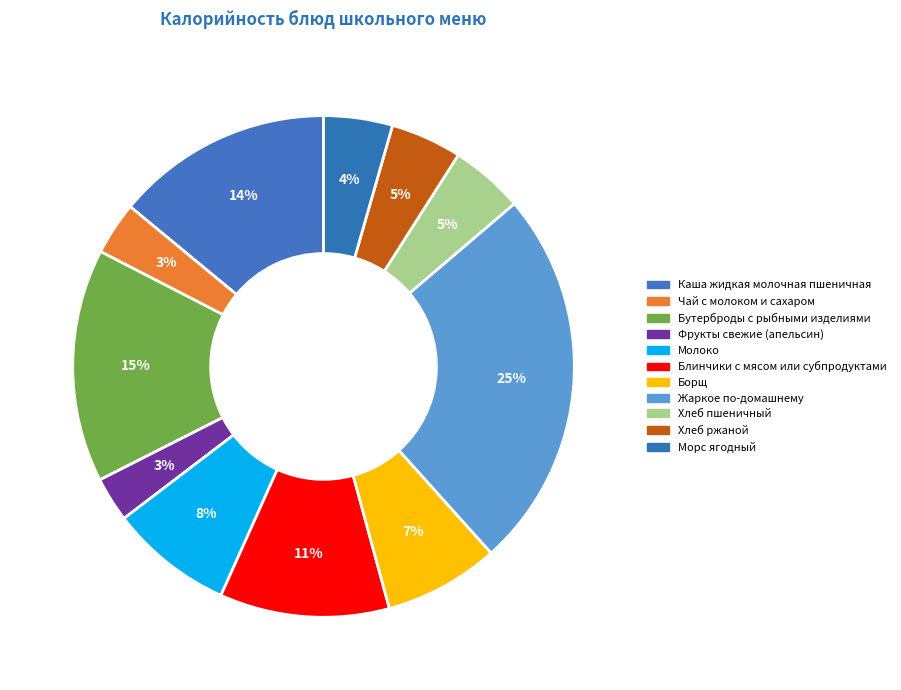

Is it true that Фрукты свежие (апельсин) is 1% of the pie?

False